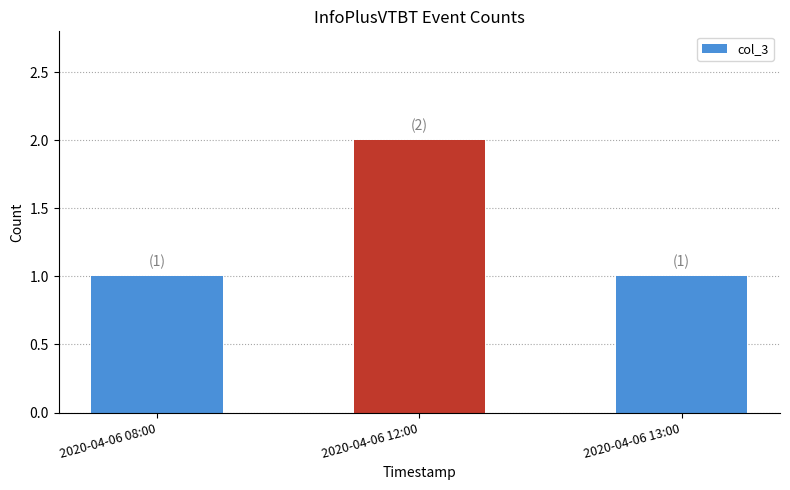

What value does the data have at 2020-04-06 13:00?

1